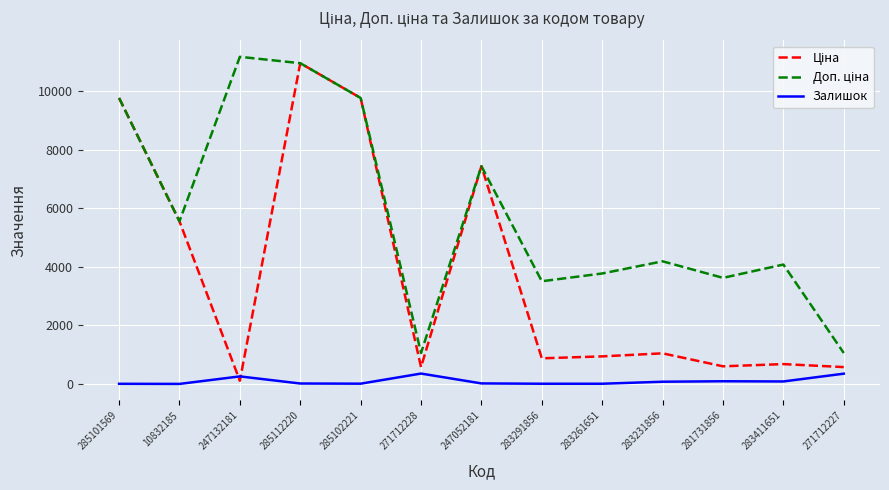

At which category is the sum across all series the highest?

285112220